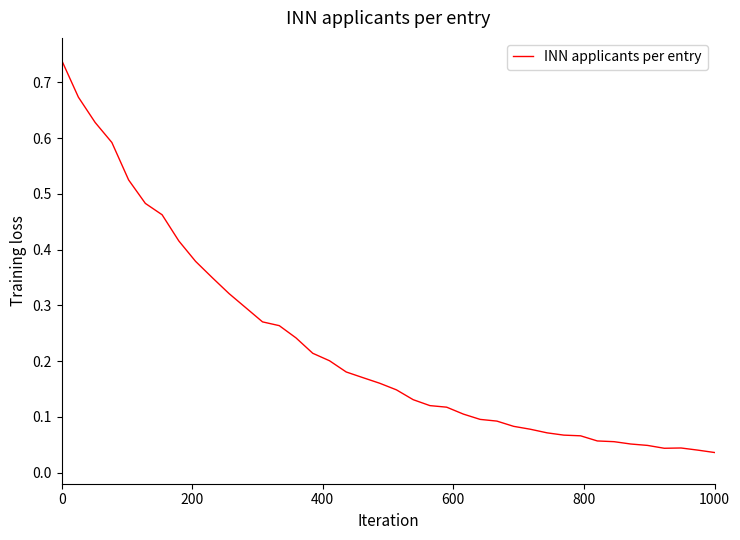

What is the value of the 28th point from the left?

0.1